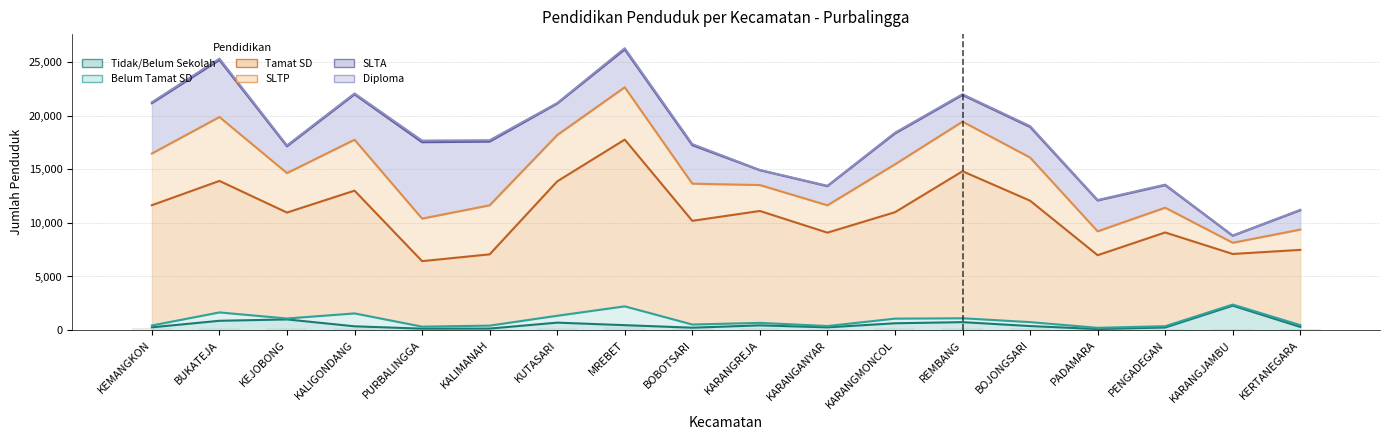

What position from the left is REMBANG?

13